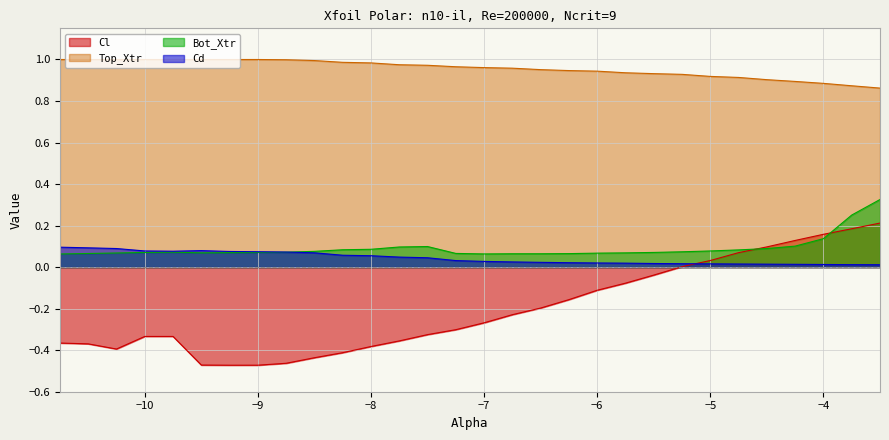

What are all the series names shown in the legend?

Cl, Top_Xtr, Bot_Xtr, Cd